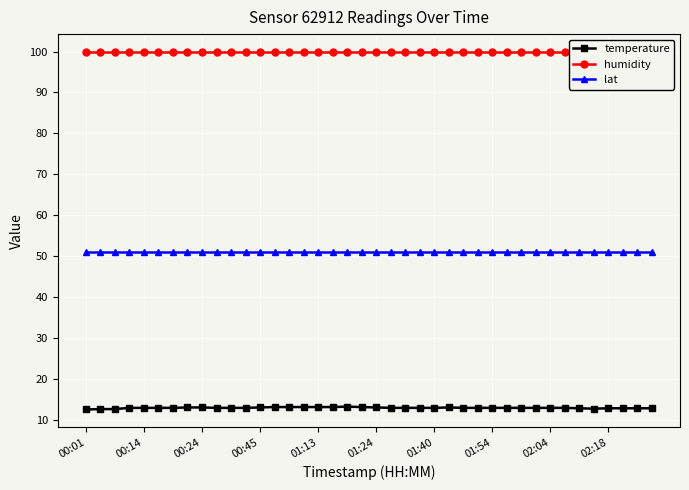

True or false: lat has a value of 51.0 at 00:24.

True